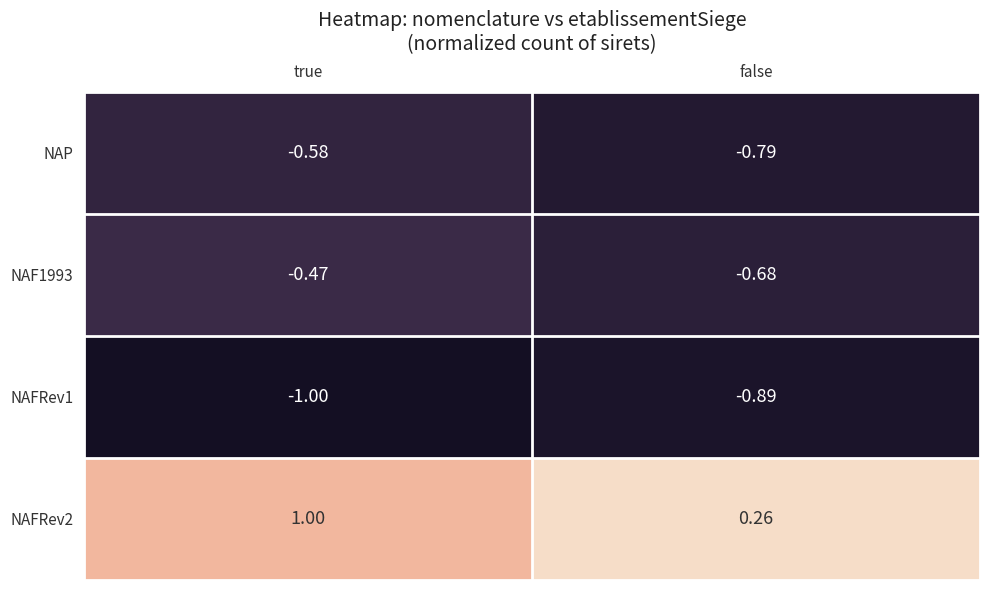

Which category has the highest value across all series?

true